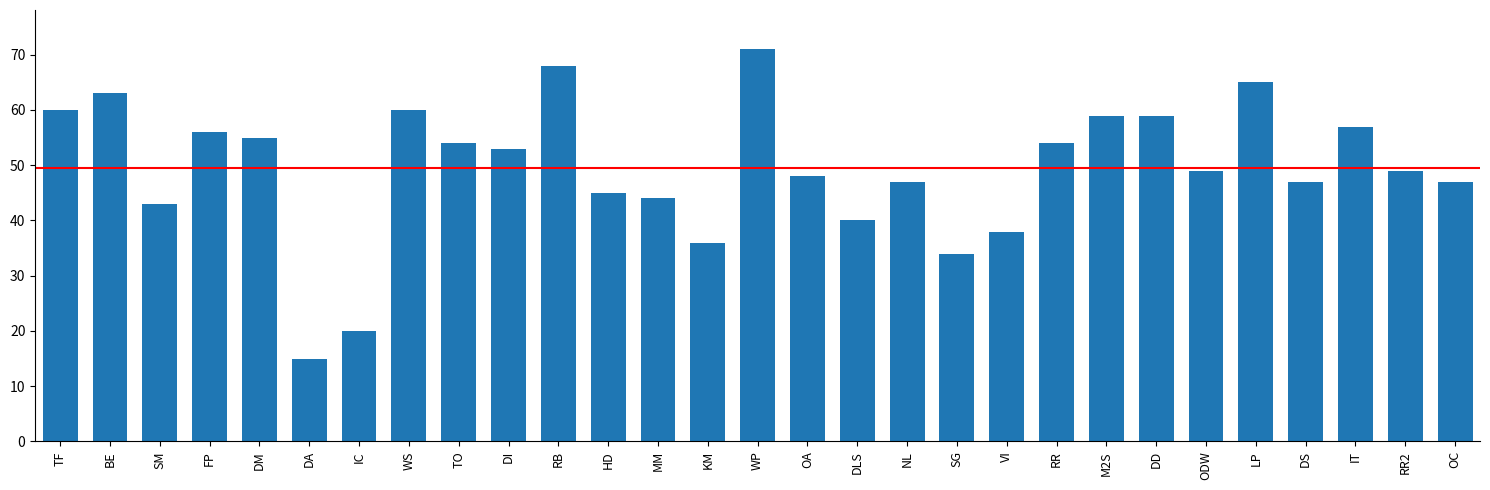

What is the label of the 2nd bar from the right?

RR2